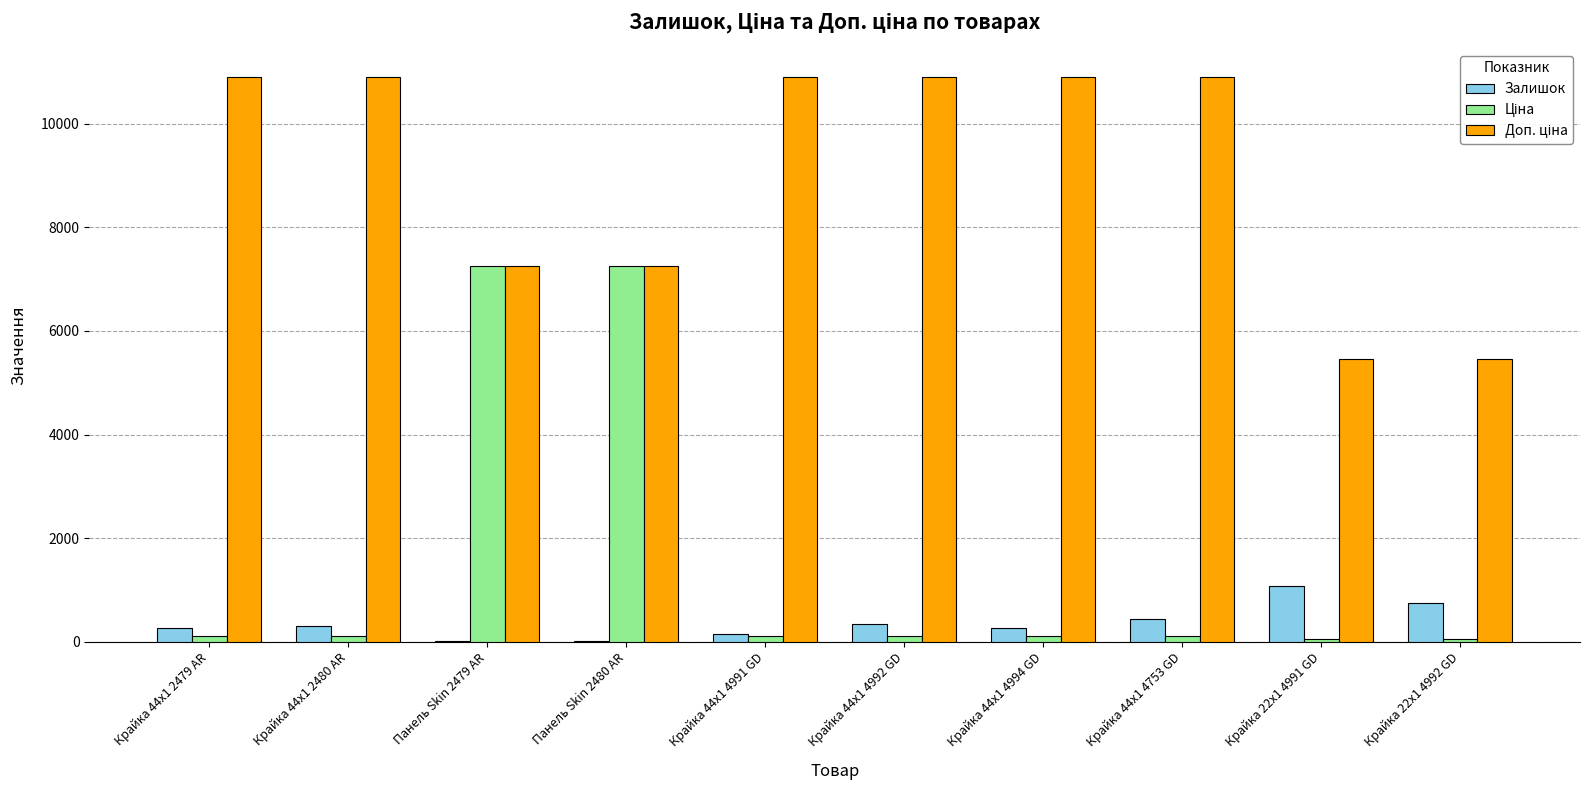

Are the bars grouped side by side (vs. stacked)?

Yes